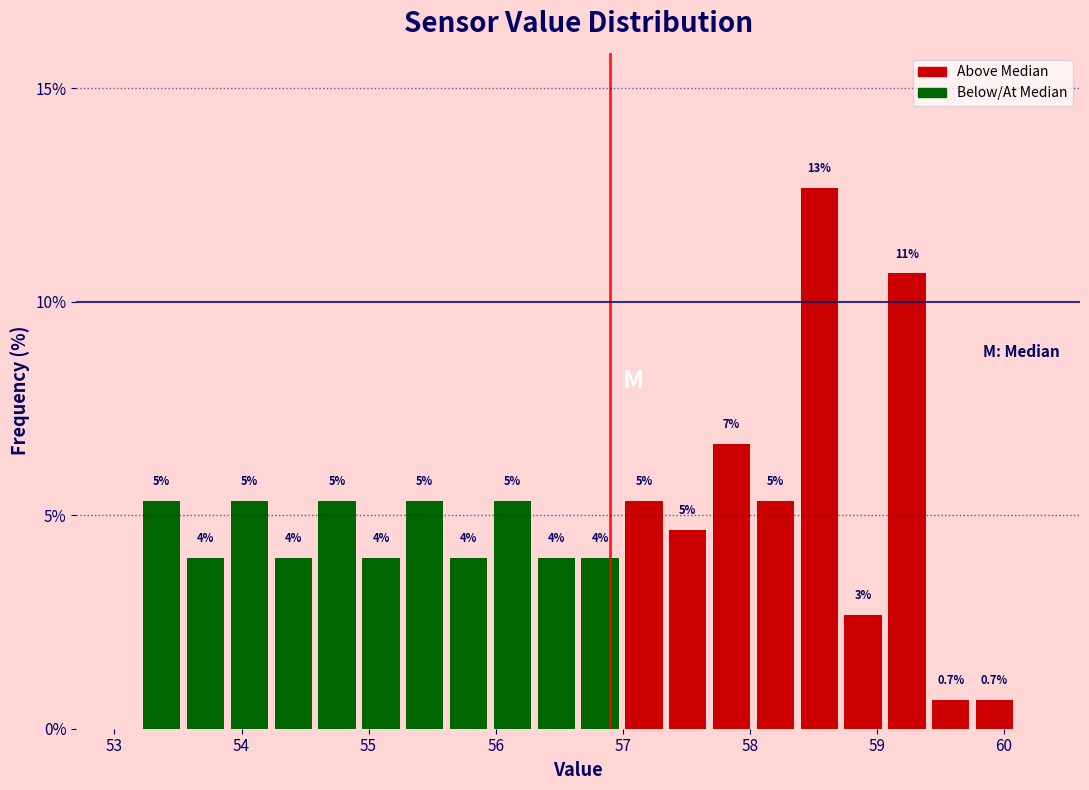

Around what value on the x-axis is the tallest bar? Give the approximate position of its centre, as read against the axis.

58.5